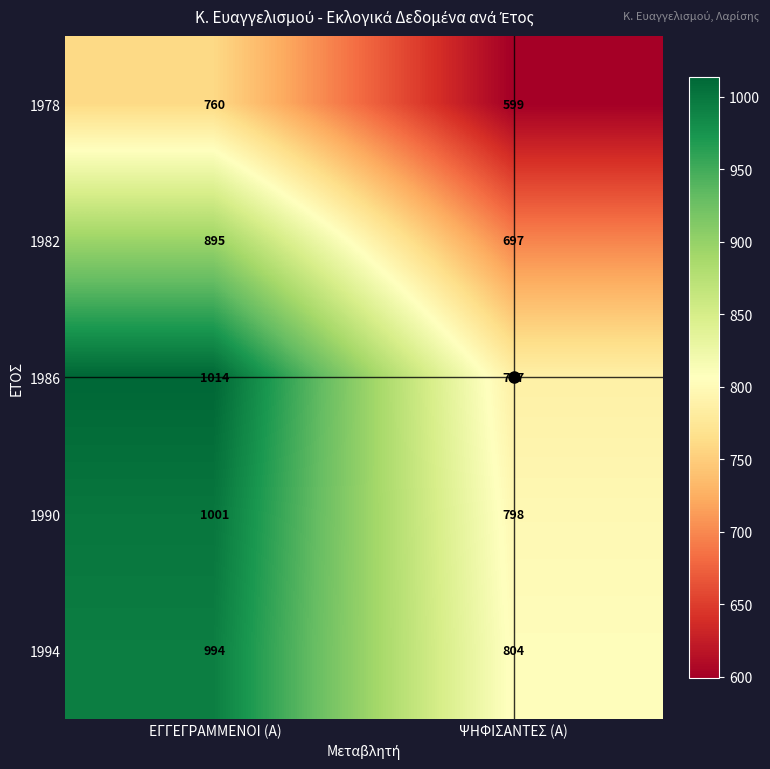

True or false: 1986 has a value of 1014 at ΕΓΓΕΓΡΑΜΜΕΝΟΙ (Α).

True